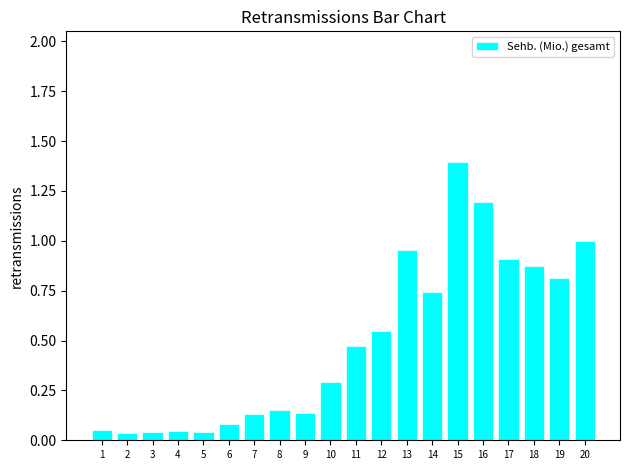

Are the bars horizontal?

No